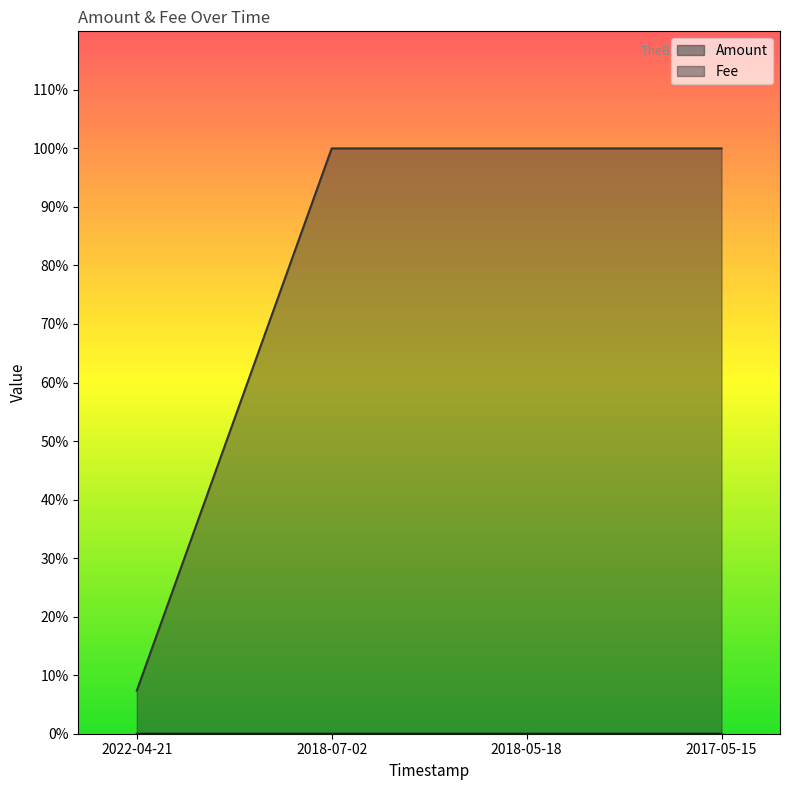

Count the Fee values in the range 1 to 2.

3